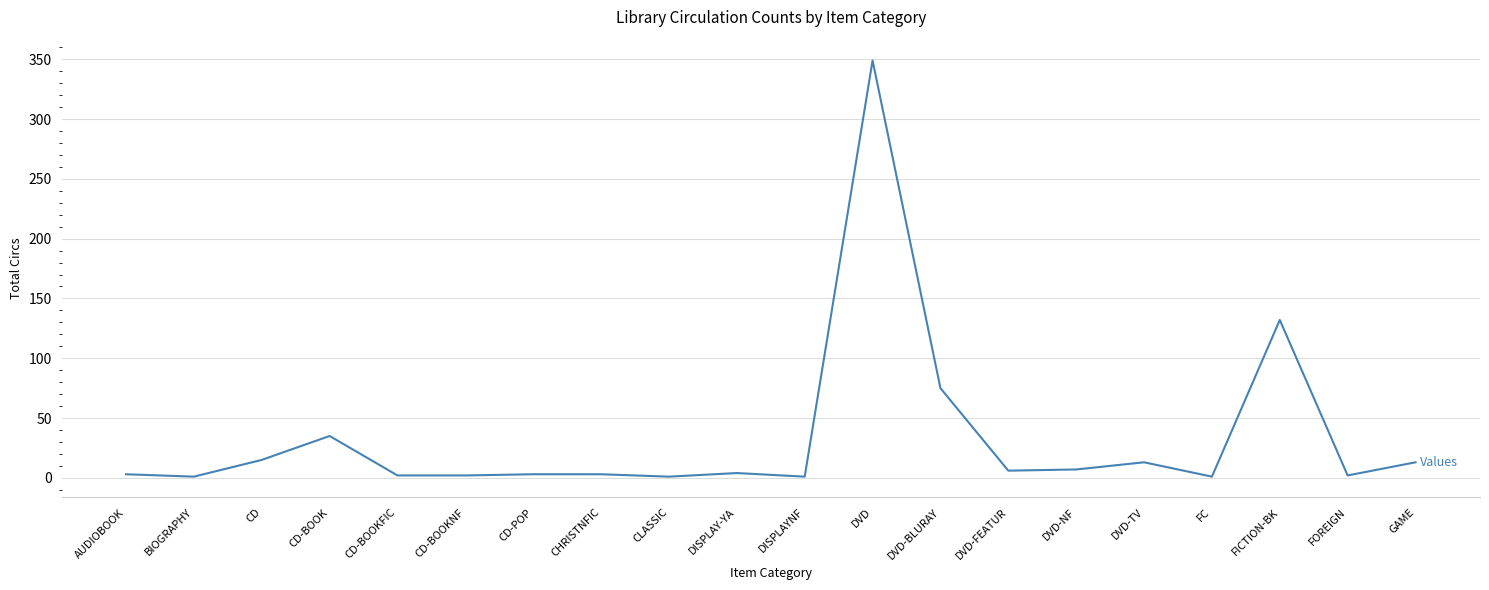

True or false: the data shows 75 at DVD-BLURAY.

True